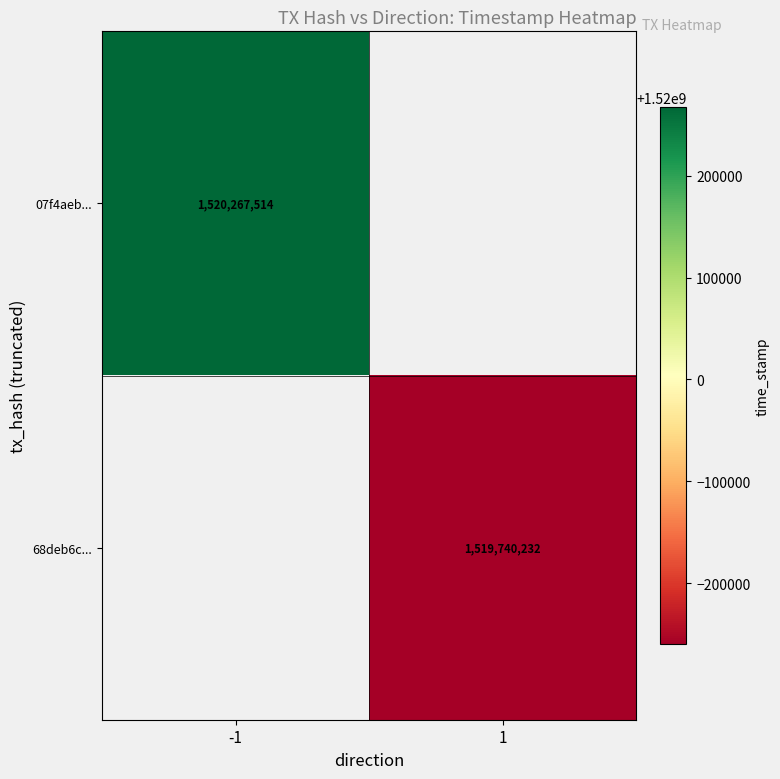

True or false: 07f4aeb... has a value of 1520267514 at -1.

True